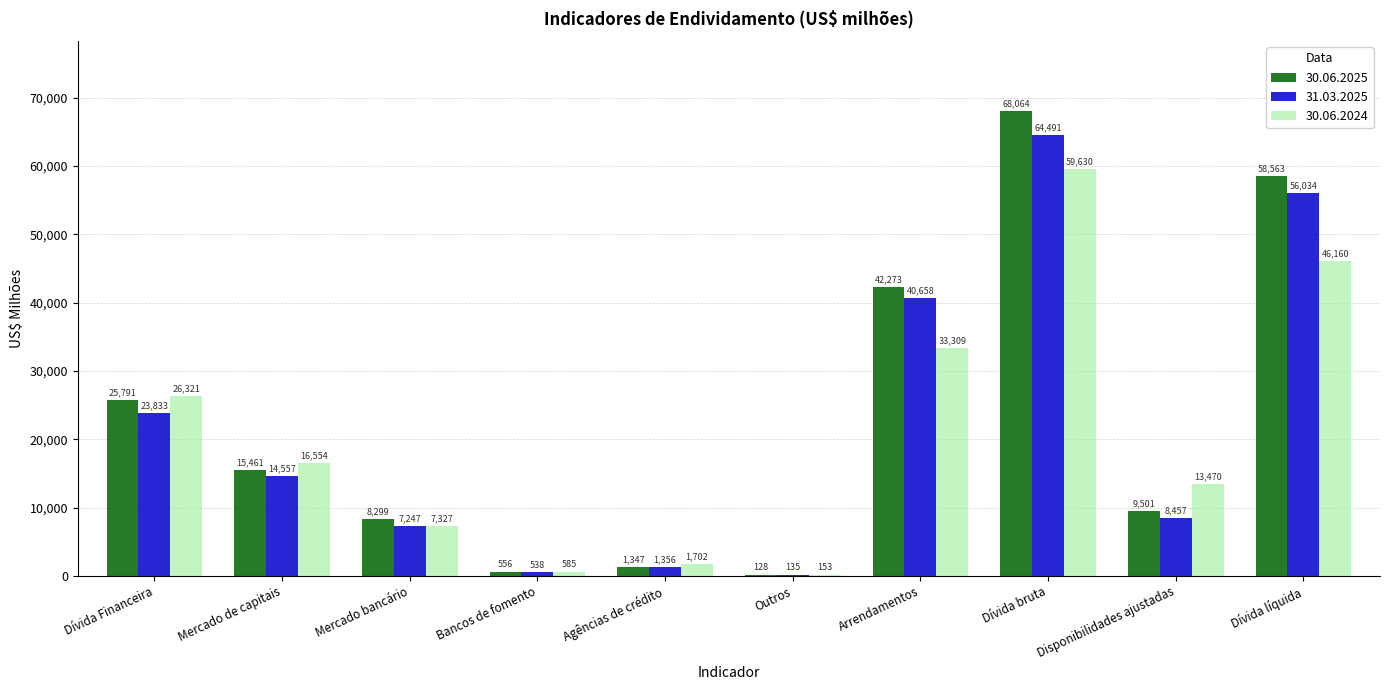

True or false: 30.06.2025 has a value of 128 at Outros.

True